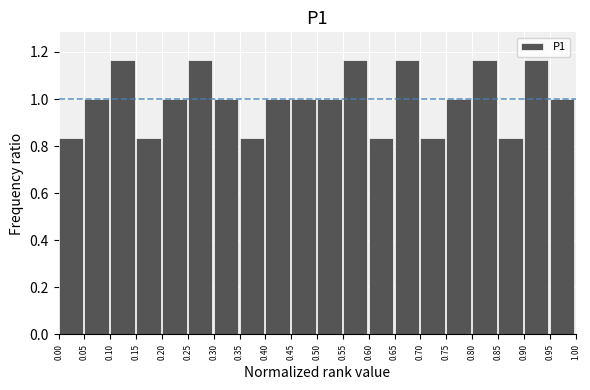

Reading left to right, list every bar in this chart as the range it spans on the x-axis followed by its height. The values are not printed on the chart, so give them approximately, as read against the axis.

0.00 to 0.05: 0.84
0.05 to 0.10: 1.00
0.10 to 0.15: 1.16
0.15 to 0.20: 0.84
0.20 to 0.25: 1.00
0.25 to 0.30: 1.16
0.30 to 0.35: 1.00
0.35 to 0.40: 0.84
0.40 to 0.45: 1.00
0.45 to 0.50: 1.00
0.50 to 0.55: 1.00
0.55 to 0.60: 1.16
0.60 to 0.65: 0.84
0.65 to 0.70: 1.16
0.70 to 0.75: 0.84
0.75 to 0.80: 1.00
0.80 to 0.85: 1.16
0.85 to 0.90: 0.84
0.90 to 0.95: 1.16
0.95 to 1.00: 1.00